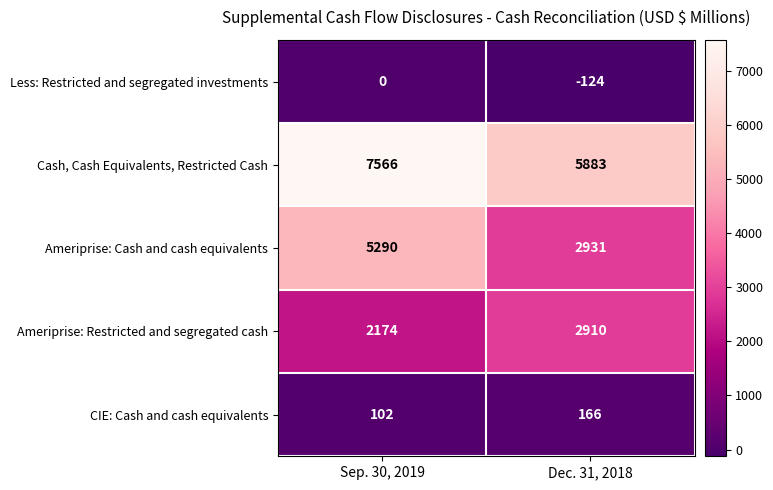

Which series has the largest total across all categories?

Cash, Cash Equivalents, Restricted Cash